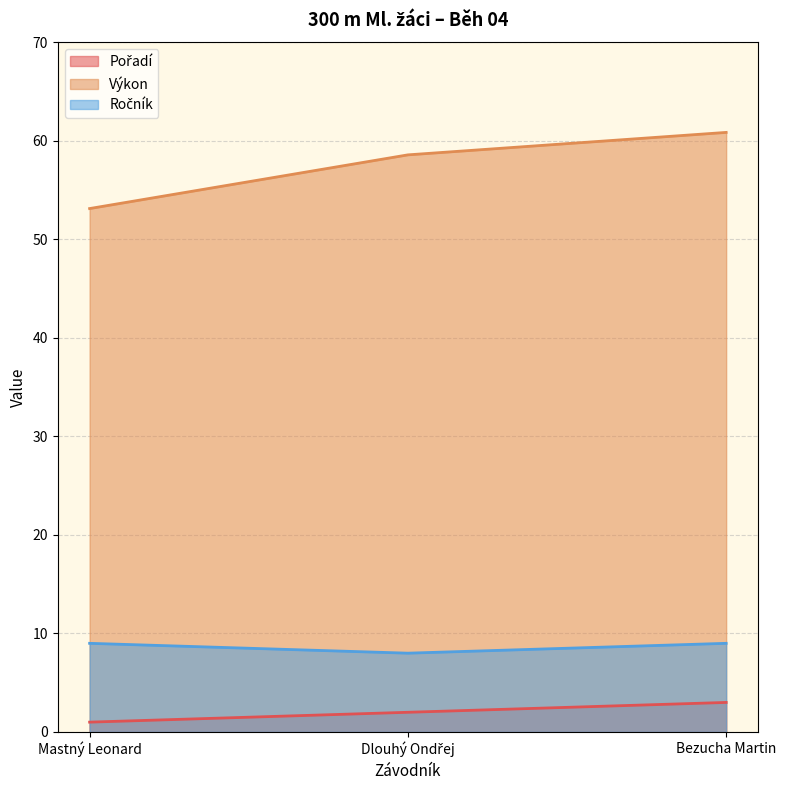

What is the sum of all Výkon values?

172.6